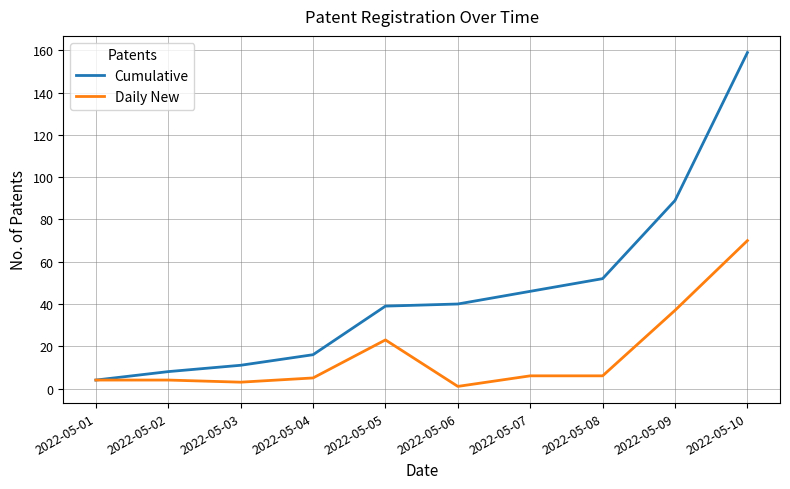

At which category is the sum across all series the highest?

2022-05-10